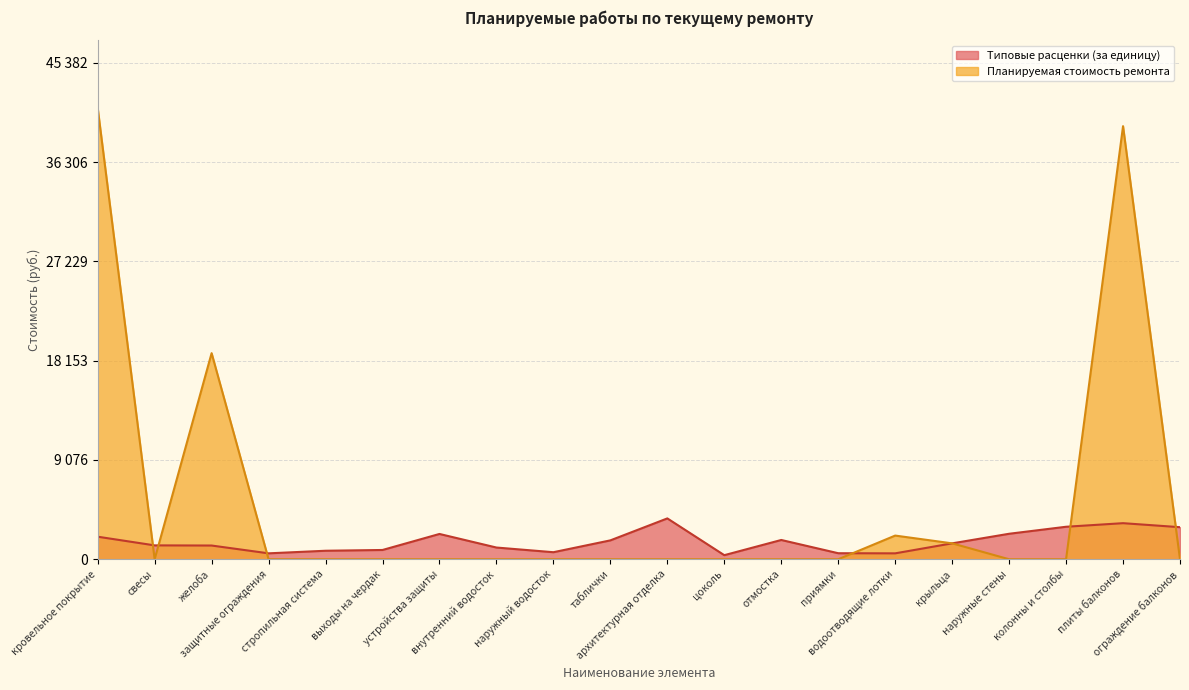

Rank the series by their maximum value, from highest to lowest.

Планируемая стоимость ремонта, Типовые расценки (за единицу)